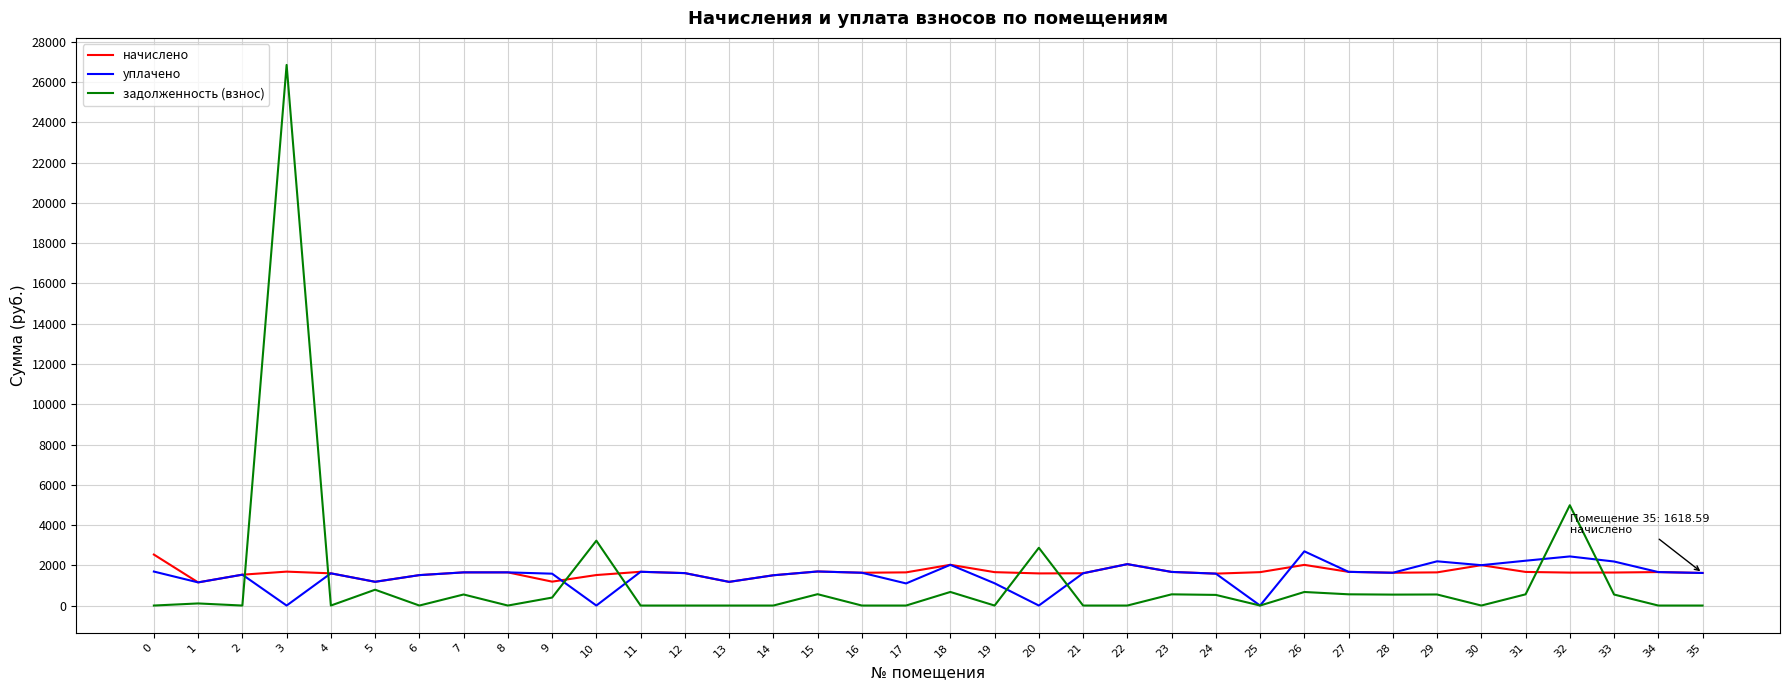

How many distinct data groups are displayed?

3